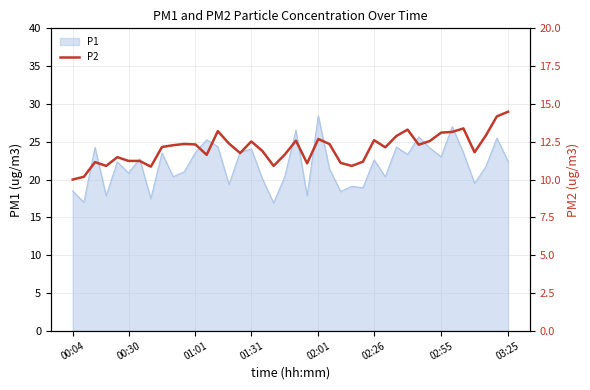

What is the difference between the maximum and second lowest values?

4.3